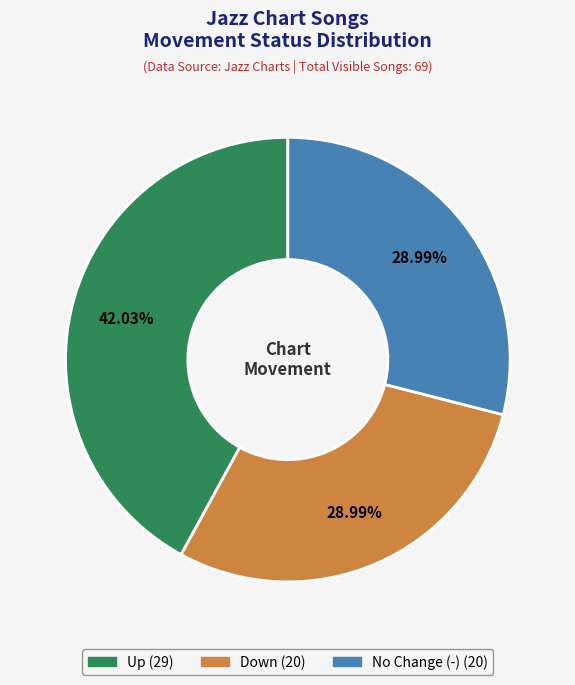

How many segments does this pie chart have?

3